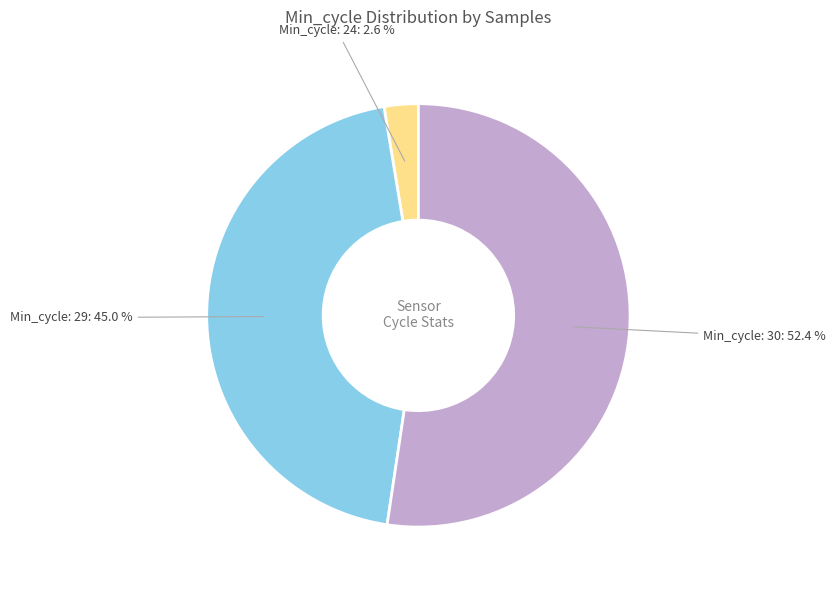

Is there a majority slice in this chart?

Yes